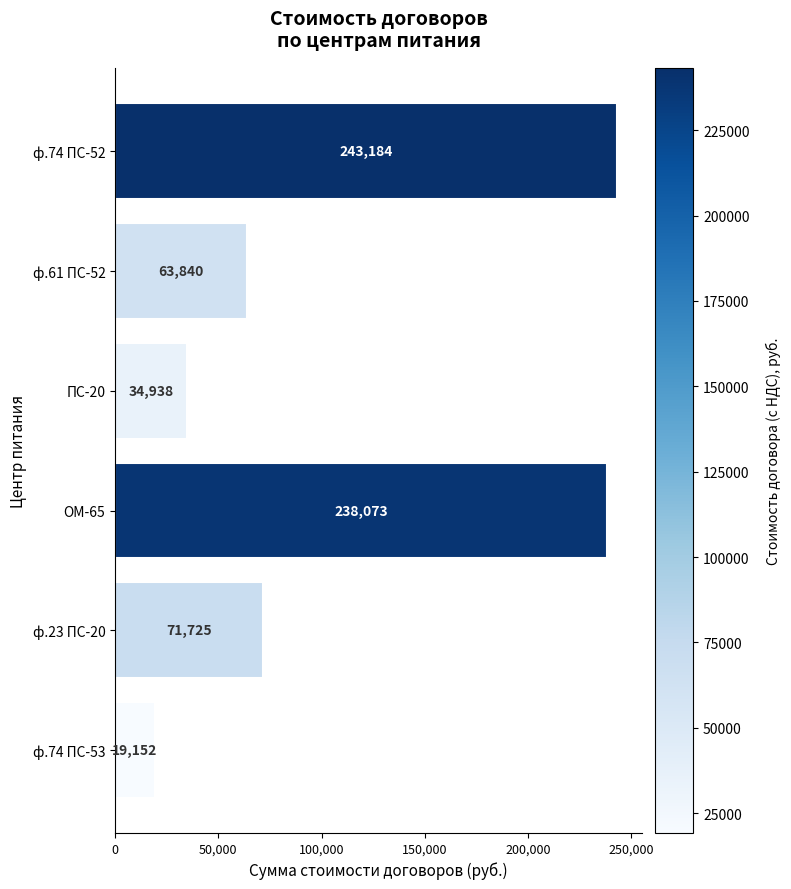

Where is the data nearest to the value 131168?

ф.23 ПС-20